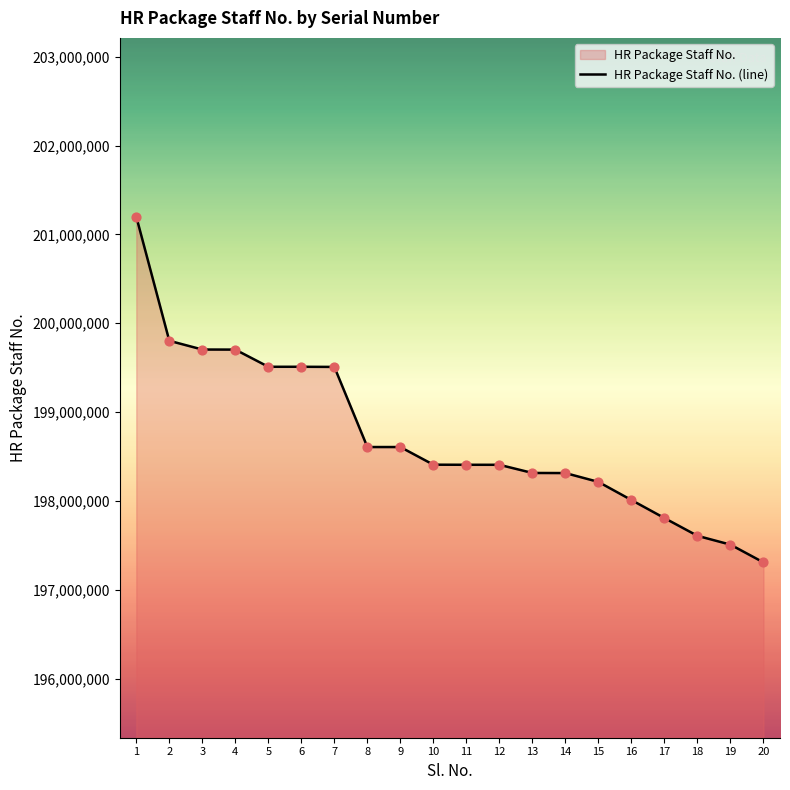

What is the ratio of the value at 2 to the value at 15?

1.0